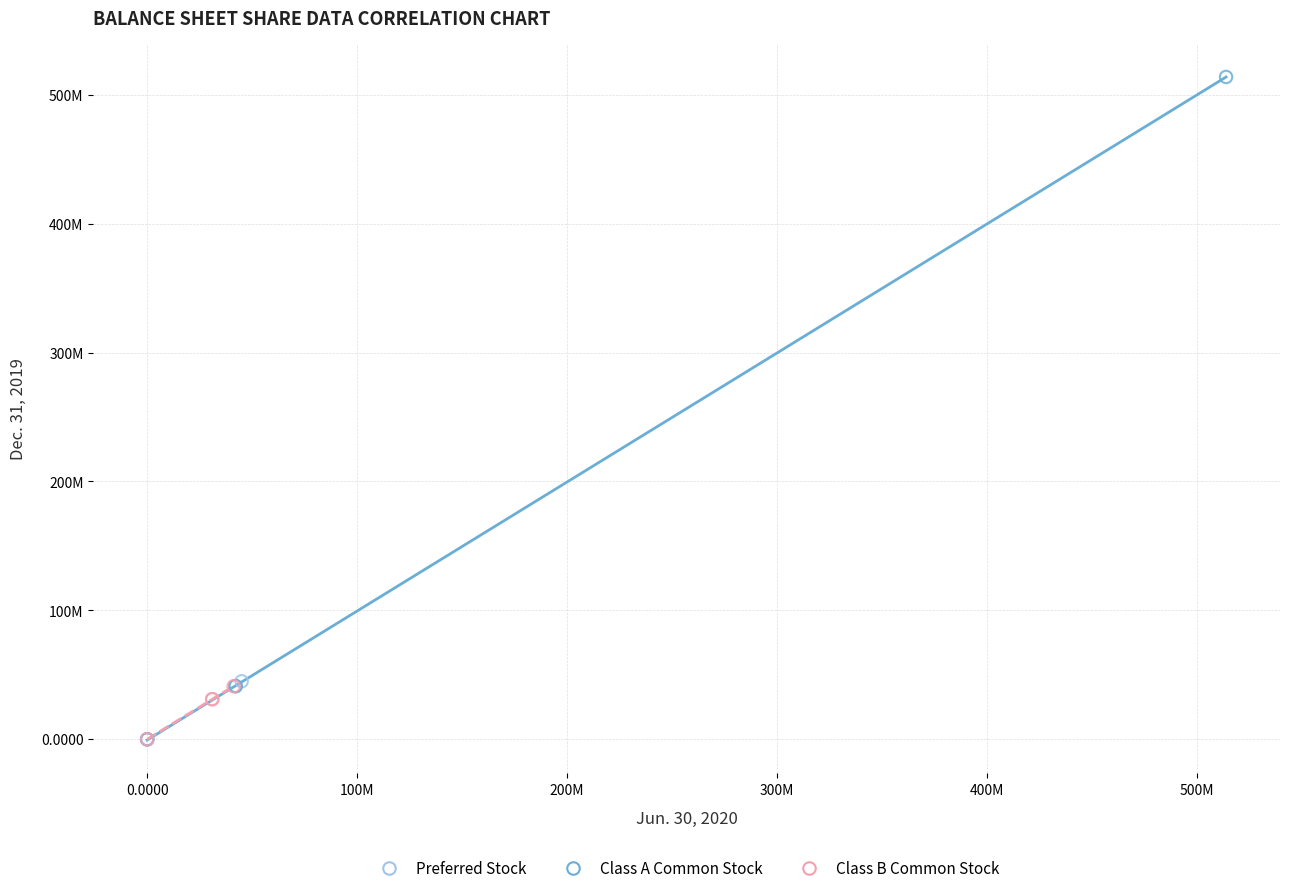

What are all the series names shown in the legend?

Preferred Stock, Class A Common Stock, Class B Common Stock